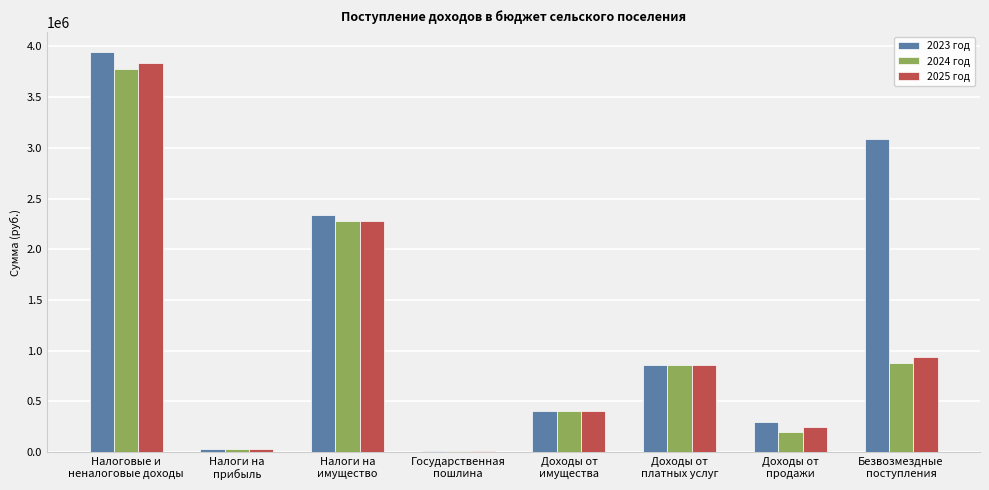

Where does the 2023 год series first go above 860000?

Налоговые и
неналоговые доходы